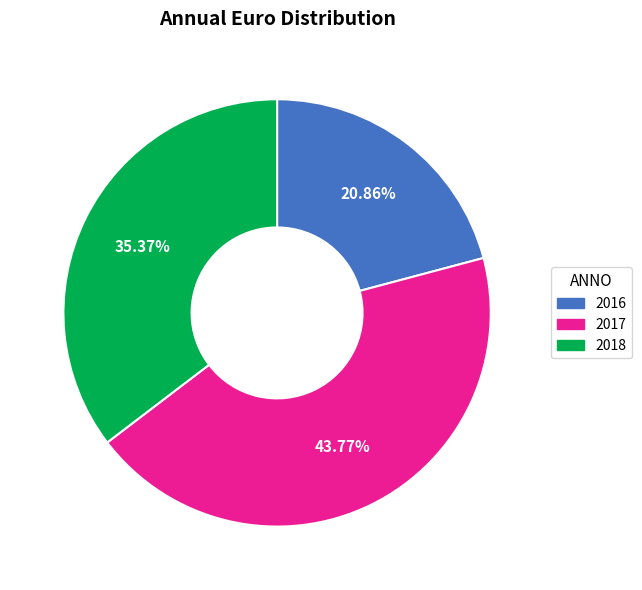

What is the largest slice in the pie chart?

2017